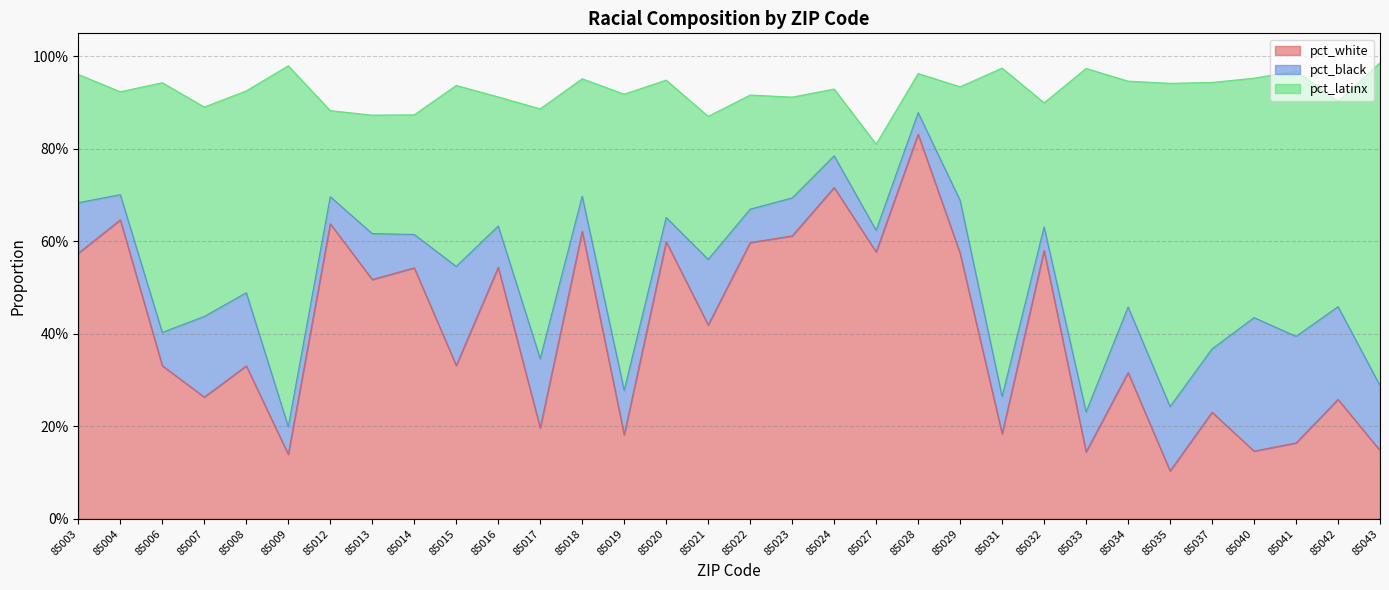

In pct_latinx, how many points are higher than both neighbors (excluding endpoints)?

12